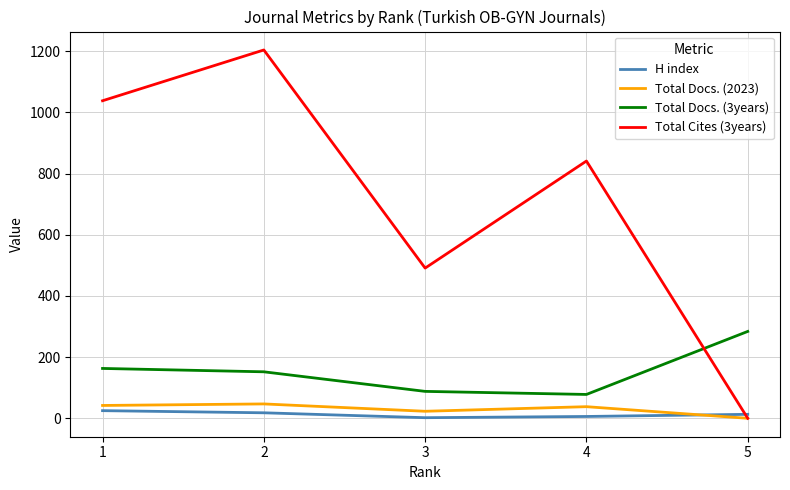

True or false: H index and Total Docs. (3years) cross at least once.

False